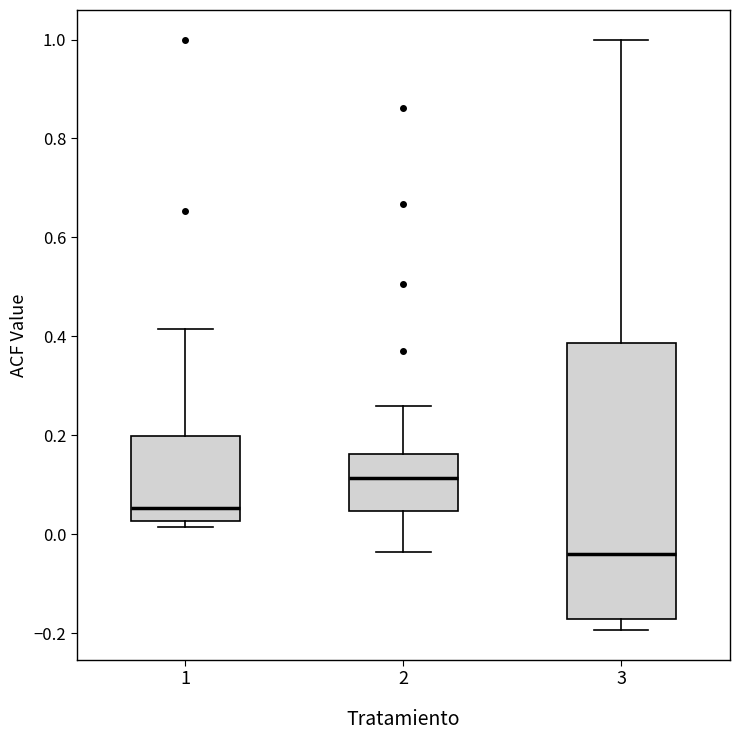

Reading left to right, transcribe this box plot: for each box, give where its median line is, the range the box spans, and where its two whiskers end, as read against the y-axis. The values are not printed on the chart, so give them approximately, as read against the axis.

1: median 0.06, box 0.02 to 0.20, whiskers 0.02 (just below the box's lower edge) to 0.42
2: median 0.12, box 0.04 to 0.16, whiskers -0.04 to 0.26
3: median -0.04, box -0.18 to 0.38, whiskers -0.20 to 1.00